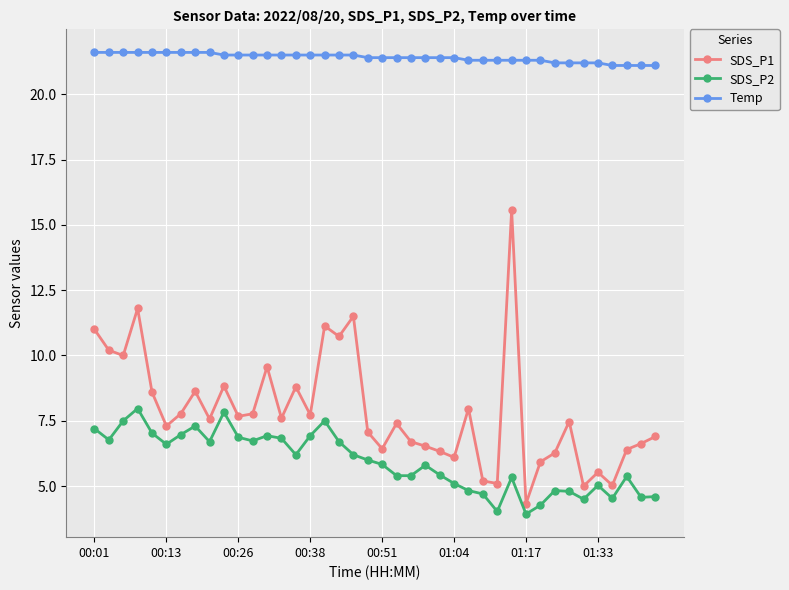

What is the value of the SDS_P1 point at the 19th from the left?

11.5